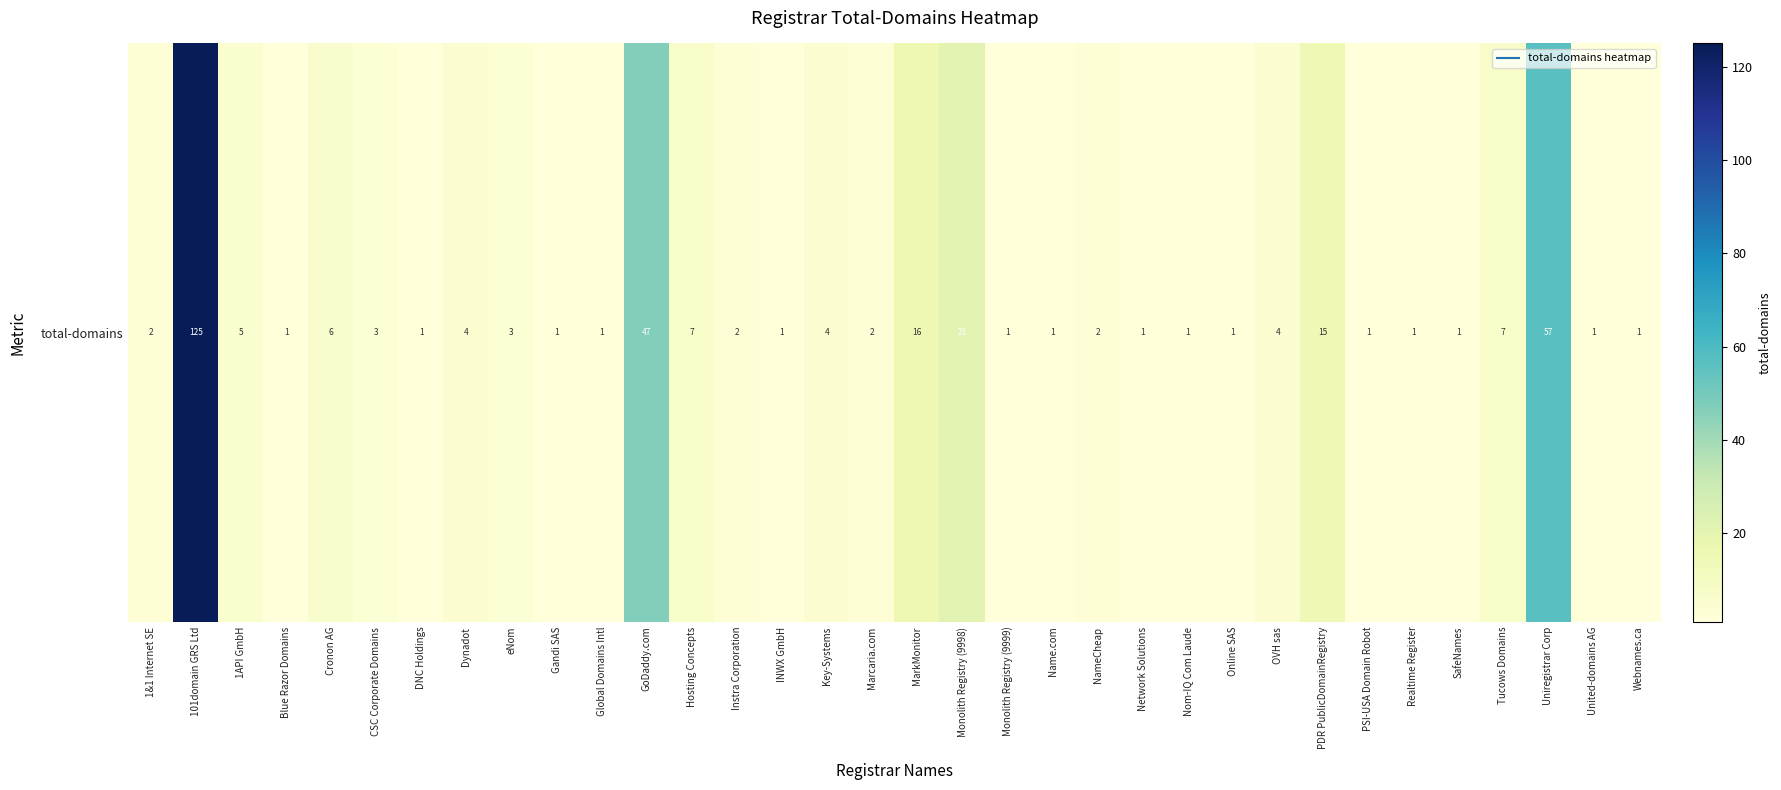

Reading right to left, what are all the values shown in this chart?

Webnames.ca=1	United-domains AG=1	Uniregistrar Corp=57	Tucows Domains=7	SafeNames=1	Realtime Register=1	PSI-USA Domain Robot=1	PDR PublicDomainRegistry=15	OVH sas=4	Online SAS=1	Nom-IQ Com Laude=1	Network Solutions=1	NameCheap=2	Name.com=1	Monolith Registry (9999)=1	Monolith Registry (9998)=21	MarkMonitor=16	Marcaria.com=2	Key-Systems=4	INWX GmbH=1	Instra Corporation=2	Hosting Concepts=7	GoDaddy.com=47	Global Domains Intl=1	Gandi SAS=1	eNom=3	Dynadot=4	DNC Holdings=1	CSC Corporate Domains=3	Cronon AG=6	Blue Razor Domains=1	1API GmbH=5	101domain GRS Ltd=125	1&1 Internet SE=2